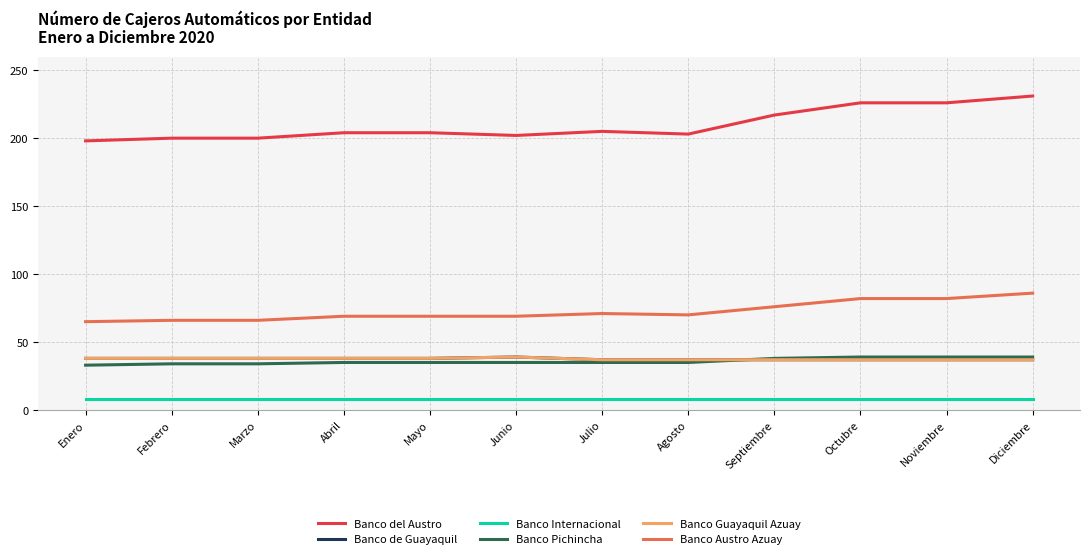

True or false: Banco Pichincha and Banco del Austro intersect in this chart.

False